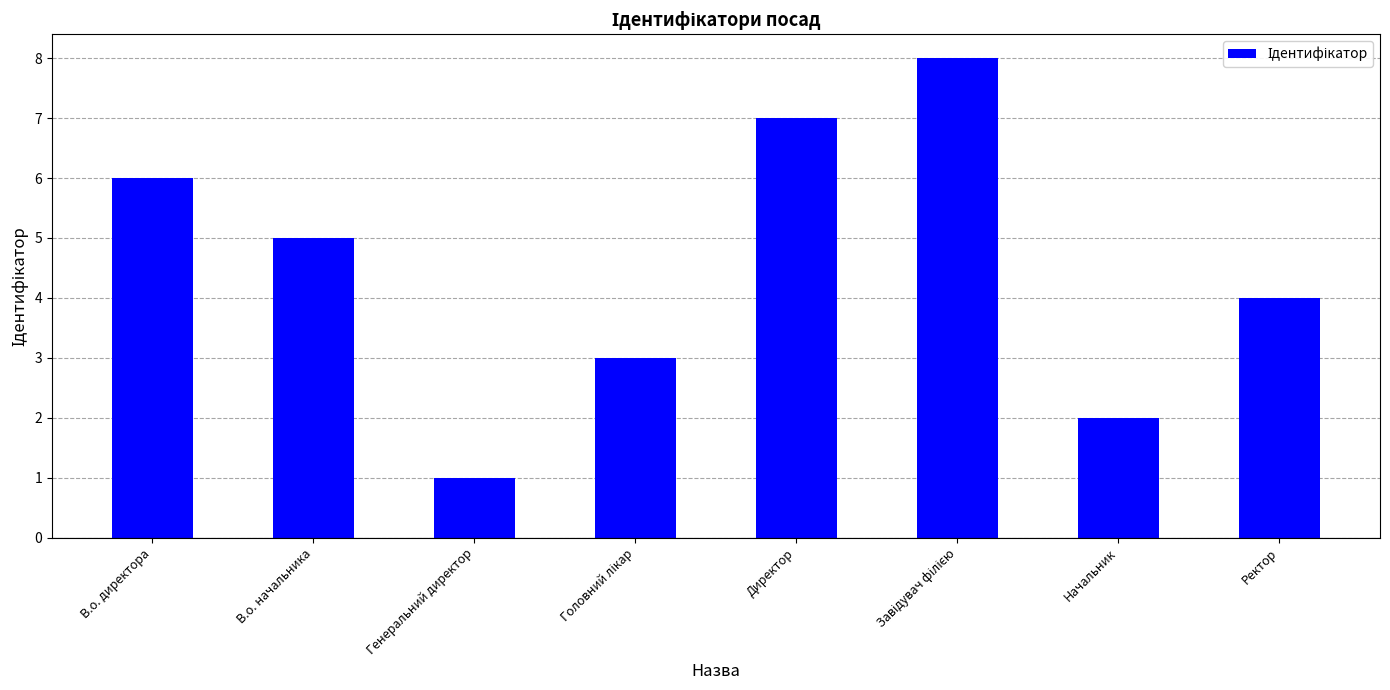

What is the difference between the values at В.о. директора and Генеральний директор?

5